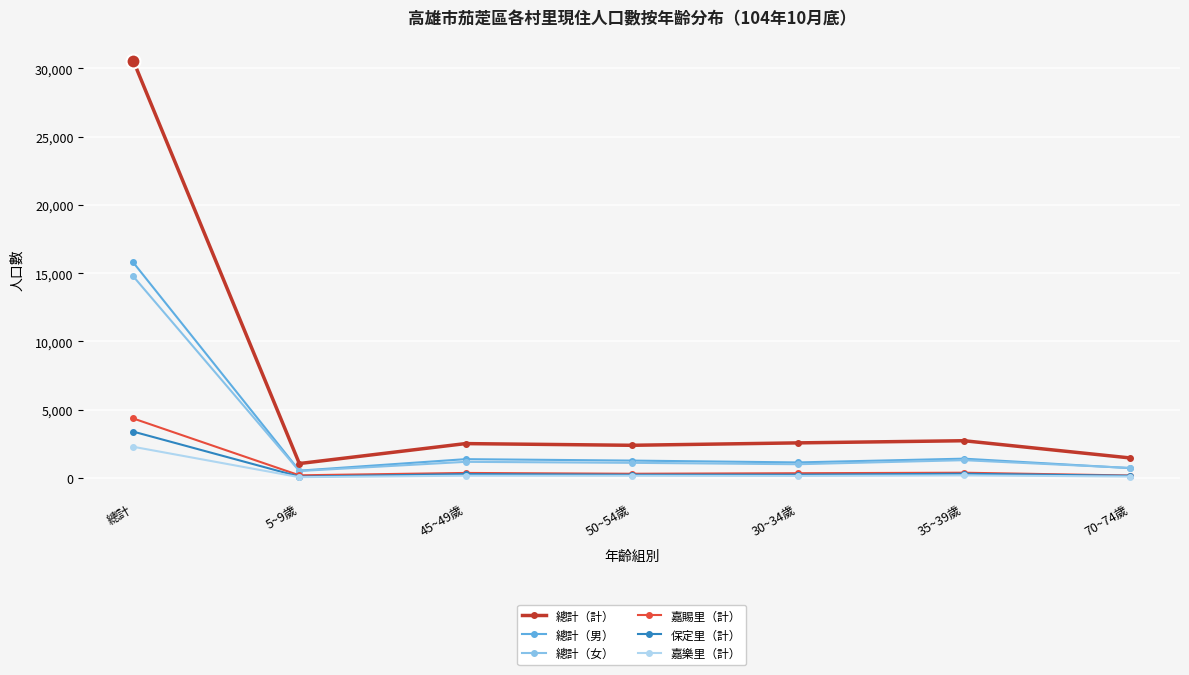

What are all the series names shown in the legend?

總計（計）, 總計（男）, 總計（女）, 嘉賜里（計）, 保定里（計）, 嘉樂里（計）